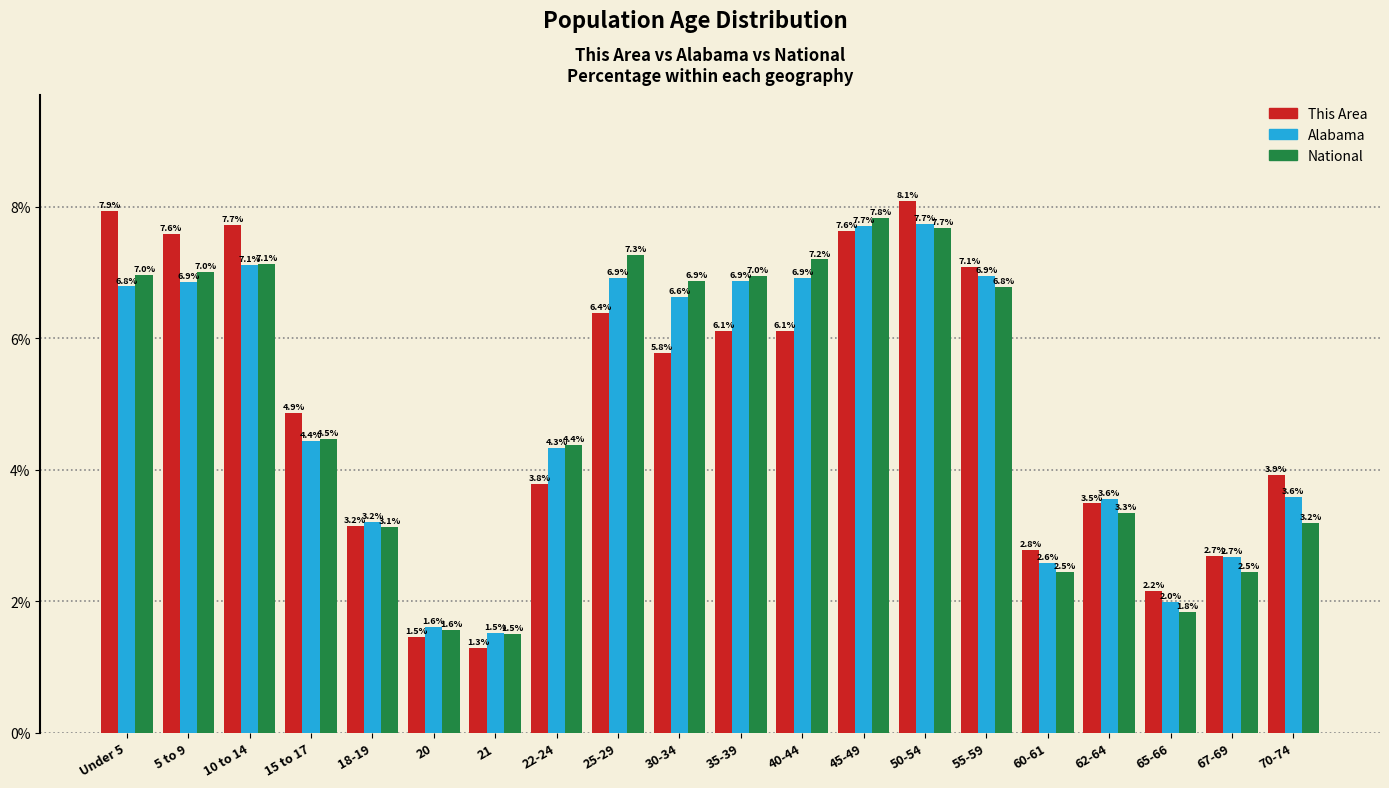

Reading right to left, extract all data points from this chart.

This Area: 3.9	2.7	2.2	3.5	2.8	7.1	8.1	7.6	6.1	6.1	5.8	6.4	3.8	1.3	1.5	3.2	4.9	7.7	7.6	7.9
Alabama: 3.6	2.7	2.0	3.6	2.6	6.9	7.7	7.7	6.9	6.9	6.6	6.9	4.3	1.5	1.6	3.2	4.4	7.1	6.9	6.8
National: 3.2	2.5	1.8	3.3	2.5	6.8	7.7	7.8	7.2	7.0	6.9	7.3	4.4	1.5	1.6	3.1	4.5	7.1	7.0	7.0